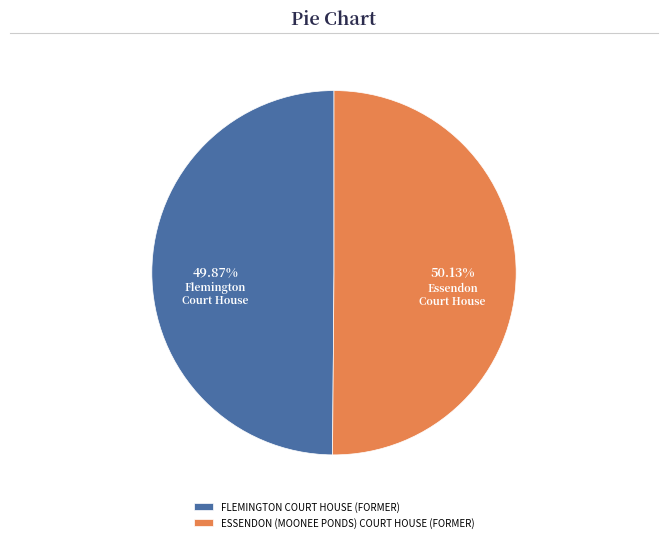

Is the sum of FLEMINGTON COURT HOUSE (FORMER) and ESSENDON (MOONEE PONDS) COURT HOUSE (FORMER) greater than half?

Yes